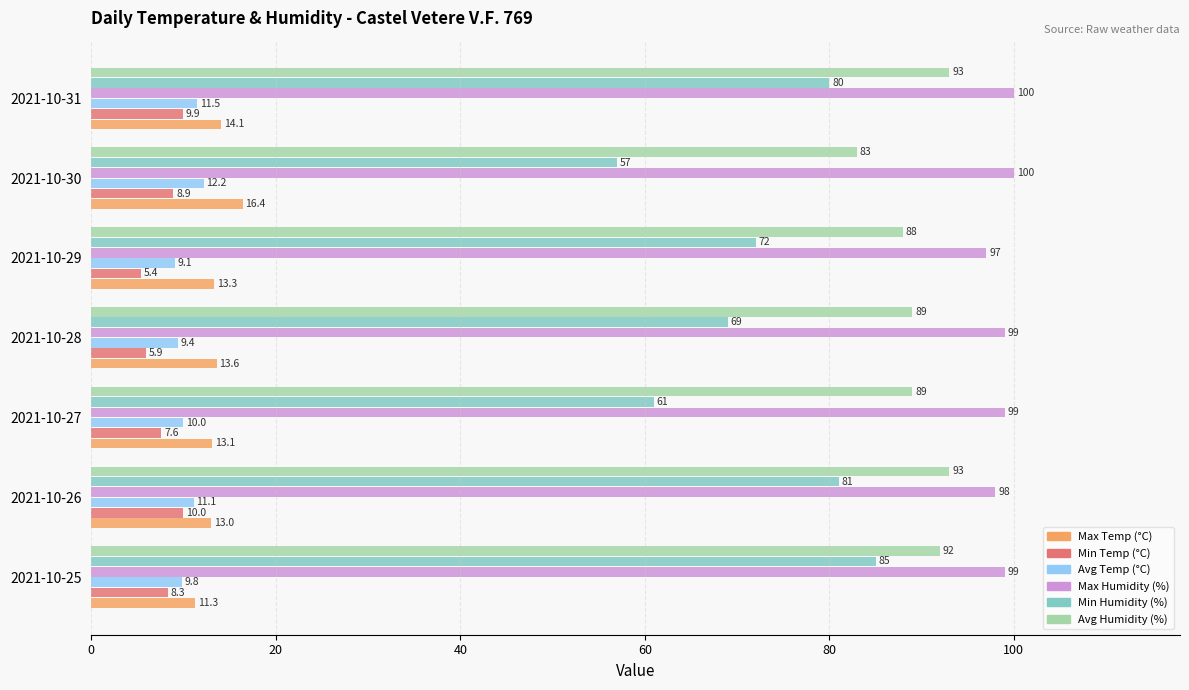

The value of Avg Humidity (%) at 2021-10-29 is 88.0. True or false?

True